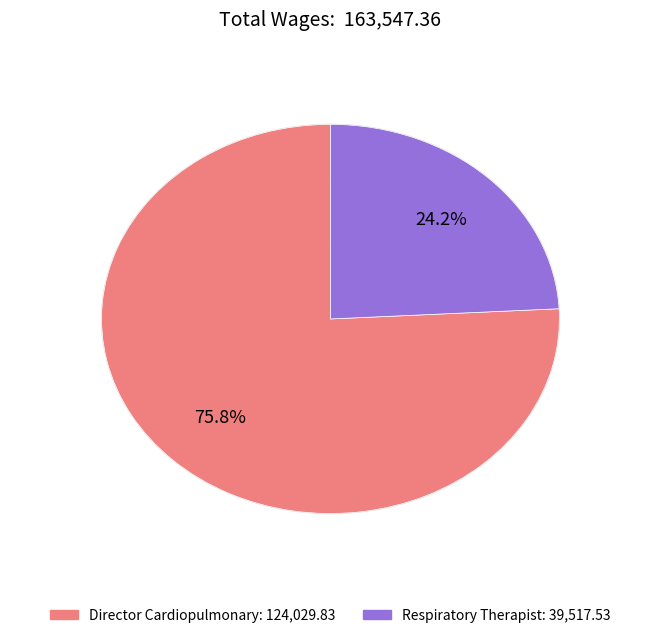

True or false: Director Cardiopulmonary accounts for 76% of the total.

True